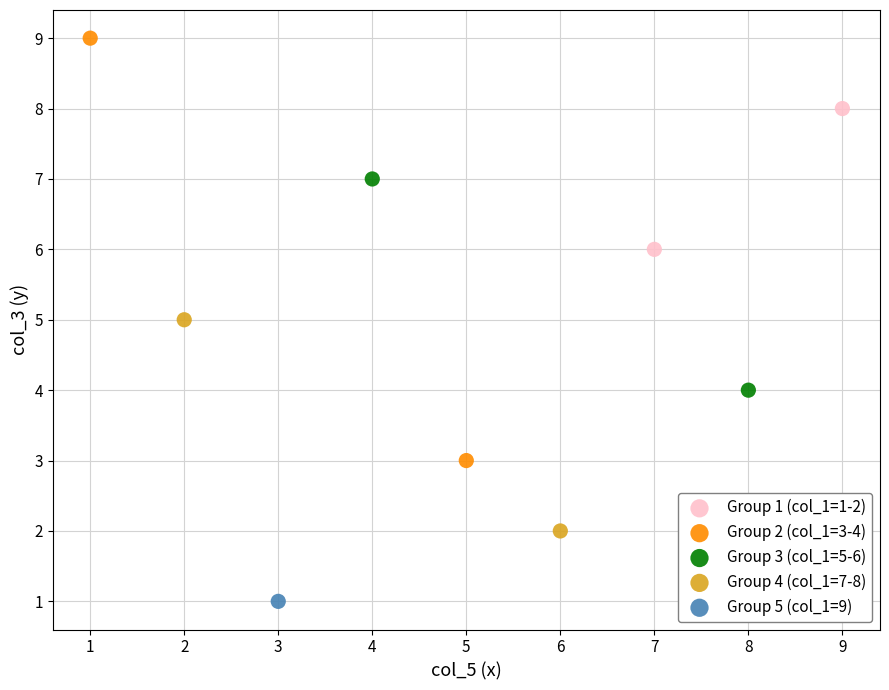

Which series reaches the maximum Y coordinate?

Group 2 (col_1=3-4)